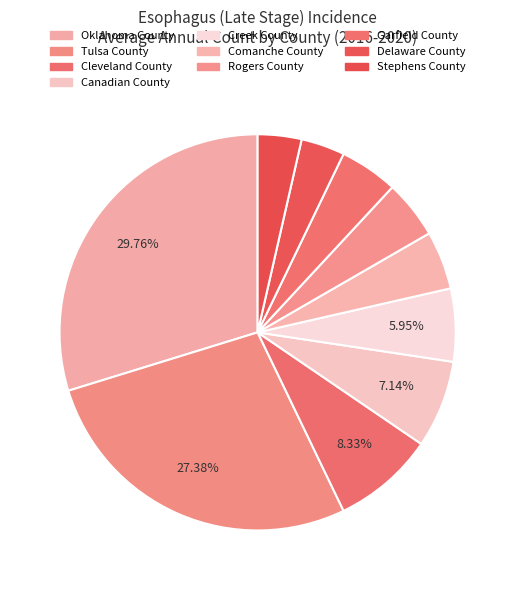

True or false: Oklahoma County accounts for 20% of the total.

False